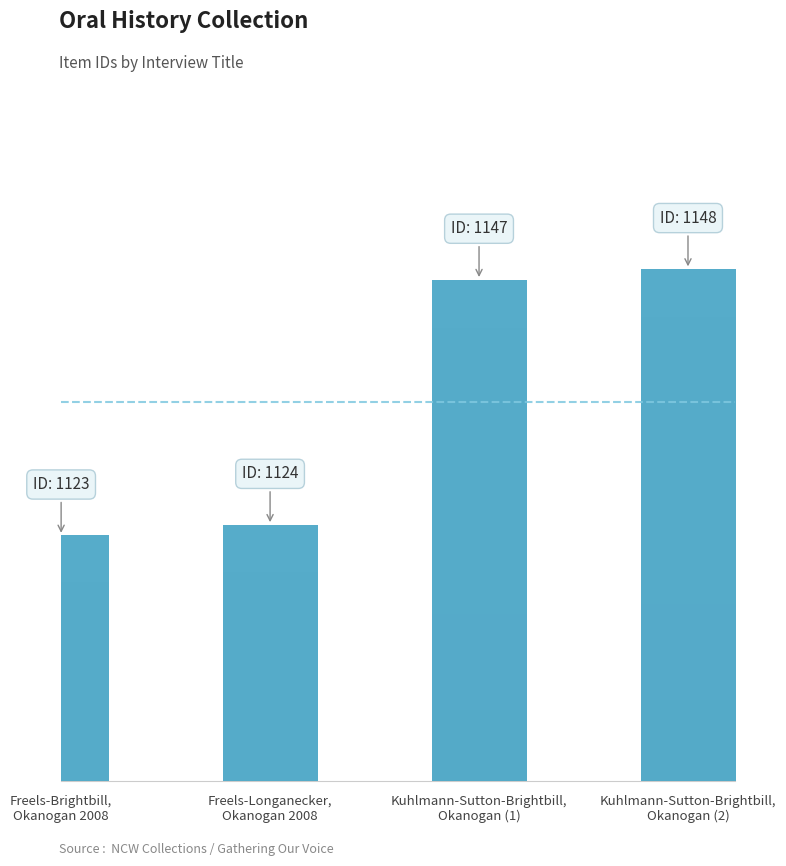

What is the average value?

1136